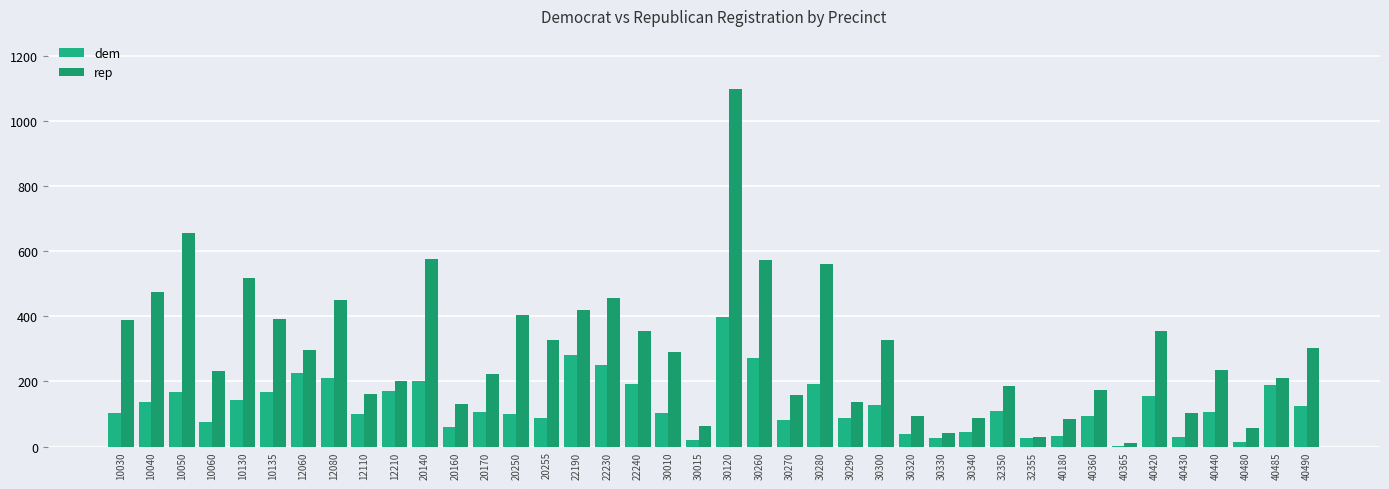

Does the chart contain stacked bars?

No